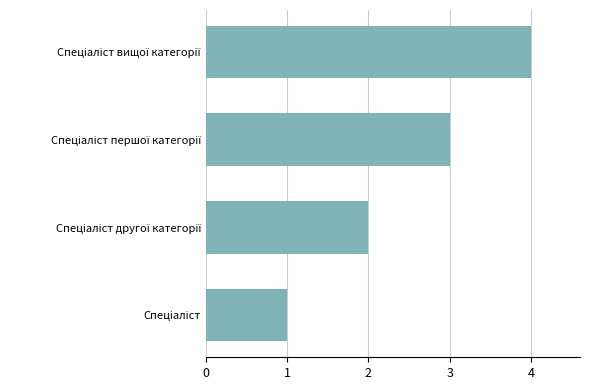

What is the minimum value shown in the chart?

1